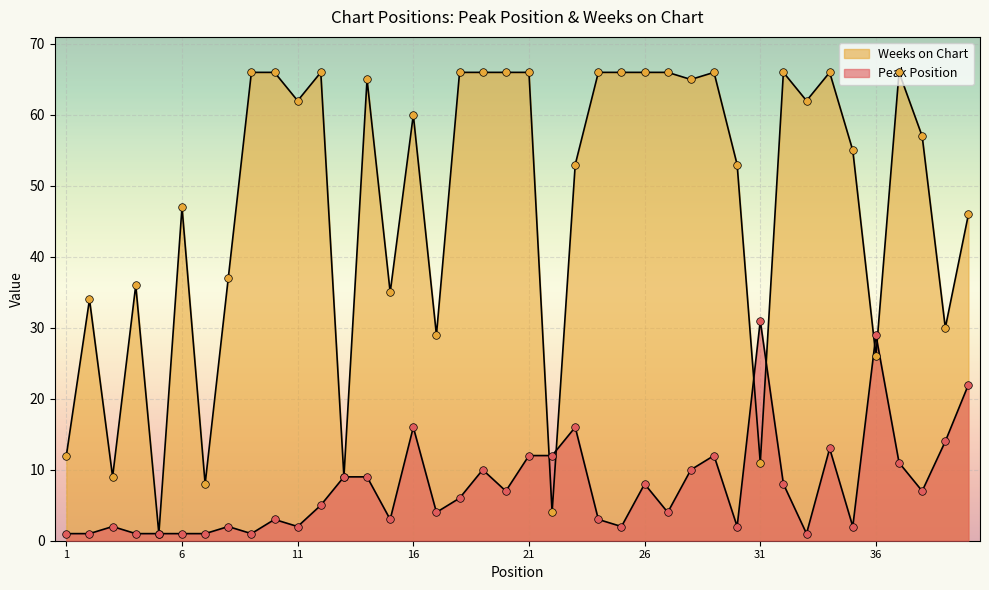

Is the value of Weeks on Chart at 28 greater than the value of Peak Position at 8?

Yes